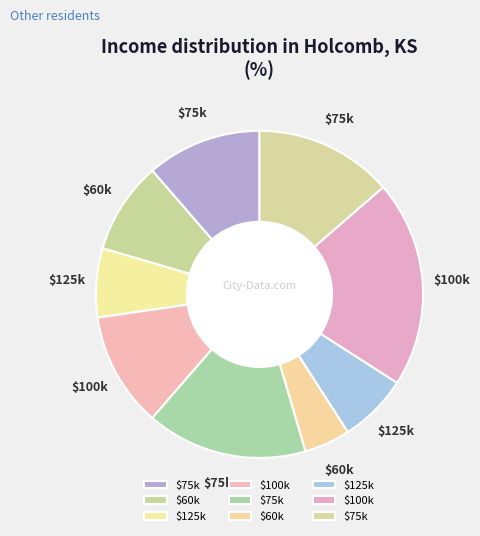

How many slices are in this pie chart?

9